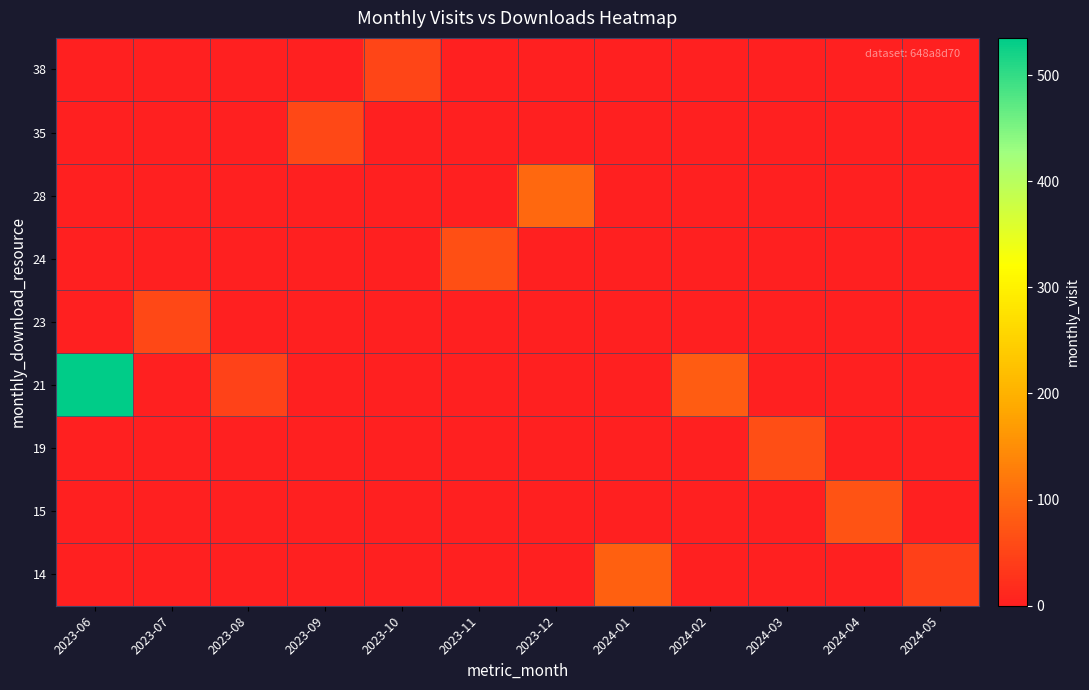

Reading left to right, what are all the values shown in this chart?

14: 2023-06=0	2023-07=0	2023-08=0	2023-09=0	2023-10=0	2023-11=0	2023-12=0	2024-01=88	2024-02=0	2024-03=0	2024-04=0	2024-05=44
15: 2023-06=0	2023-07=0	2023-08=0	2023-09=0	2023-10=0	2023-11=0	2023-12=0	2024-01=0	2024-02=0	2024-03=0	2024-04=69	2024-05=0
19: 2023-06=0	2023-07=0	2023-08=0	2023-09=0	2023-10=0	2023-11=0	2023-12=0	2024-01=0	2024-02=0	2024-03=64	2024-04=0	2024-05=0
21: 2023-06=535	2023-07=0	2023-08=46	2023-09=0	2023-10=0	2023-11=0	2023-12=0	2024-01=0	2024-02=82	2024-03=0	2024-04=0	2024-05=0
23: 2023-06=0	2023-07=56	2023-08=0	2023-09=0	2023-10=0	2023-11=0	2023-12=0	2024-01=0	2024-02=0	2024-03=0	2024-04=0	2024-05=0
24: 2023-06=0	2023-07=0	2023-08=0	2023-09=0	2023-10=0	2023-11=65	2023-12=0	2024-01=0	2024-02=0	2024-03=0	2024-04=0	2024-05=0
28: 2023-06=0	2023-07=0	2023-08=0	2023-09=0	2023-10=0	2023-11=0	2023-12=99	2024-01=0	2024-02=0	2024-03=0	2024-04=0	2024-05=0
35: 2023-06=0	2023-07=0	2023-08=0	2023-09=56	2023-10=0	2023-11=0	2023-12=0	2024-01=0	2024-02=0	2024-03=0	2024-04=0	2024-05=0
38: 2023-06=0	2023-07=0	2023-08=0	2023-09=0	2023-10=52	2023-11=0	2023-12=0	2024-01=0	2024-02=0	2024-03=0	2024-04=0	2024-05=0